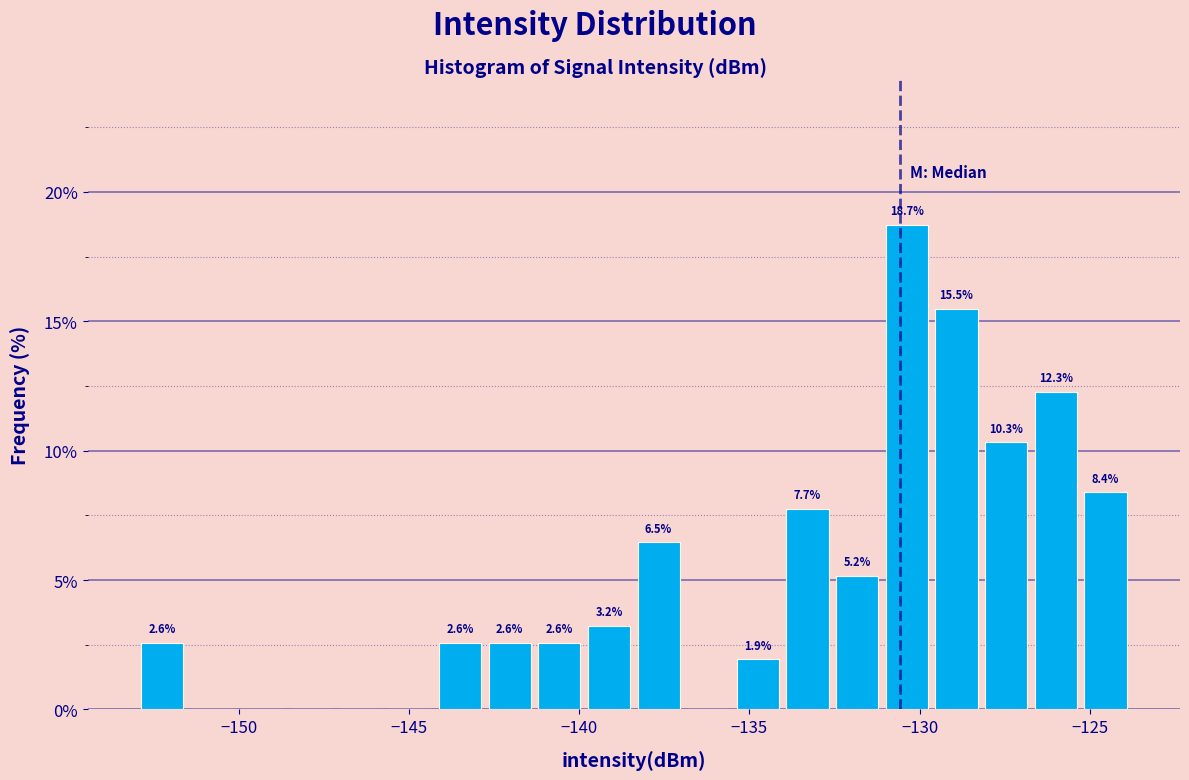

Around what value on the x-axis is the tallest bar? Give the approximate position of its centre, as read against the axis.

-130.5